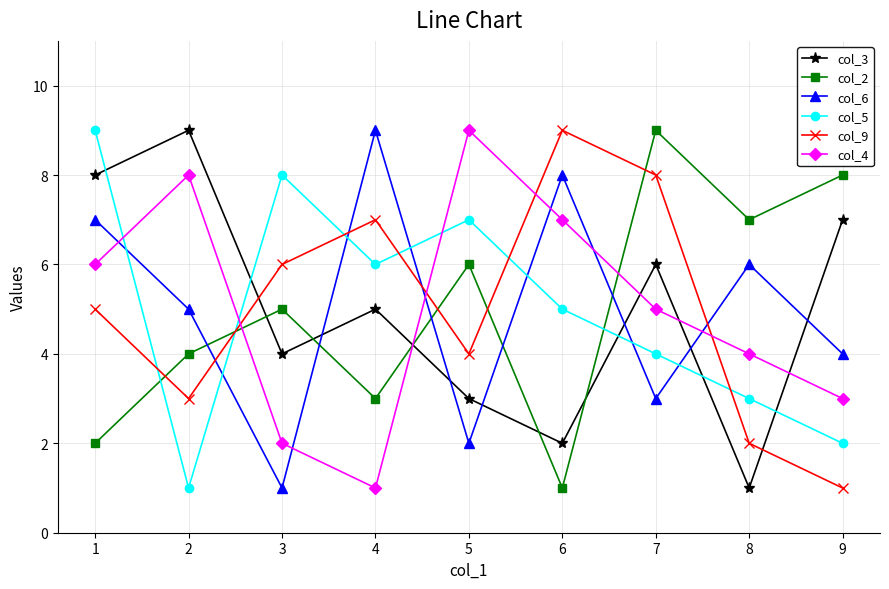

Read the col_2 value at 3.

5